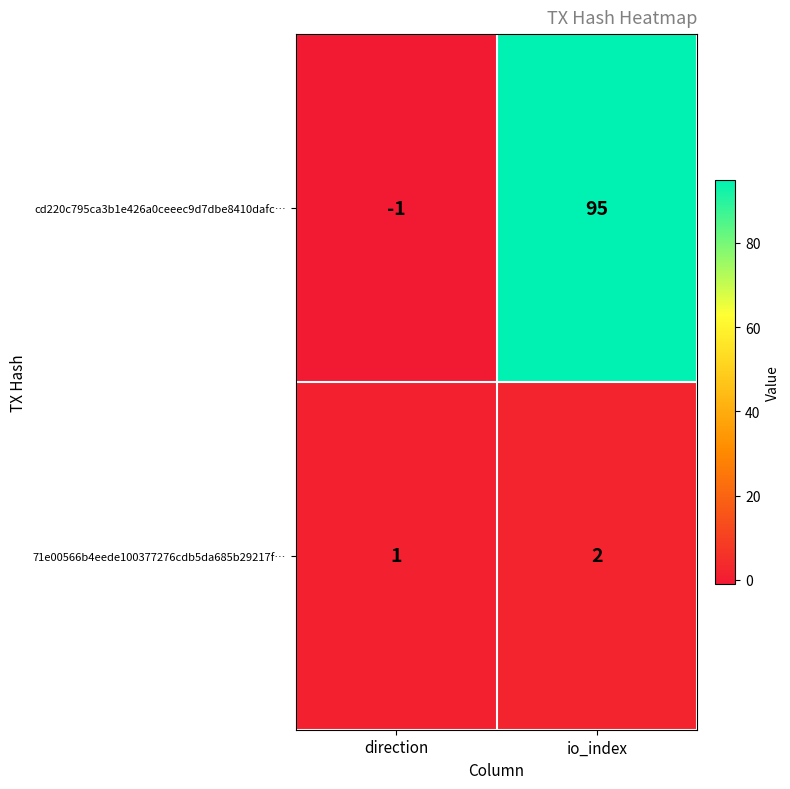

How many distinct data groups are displayed?

2